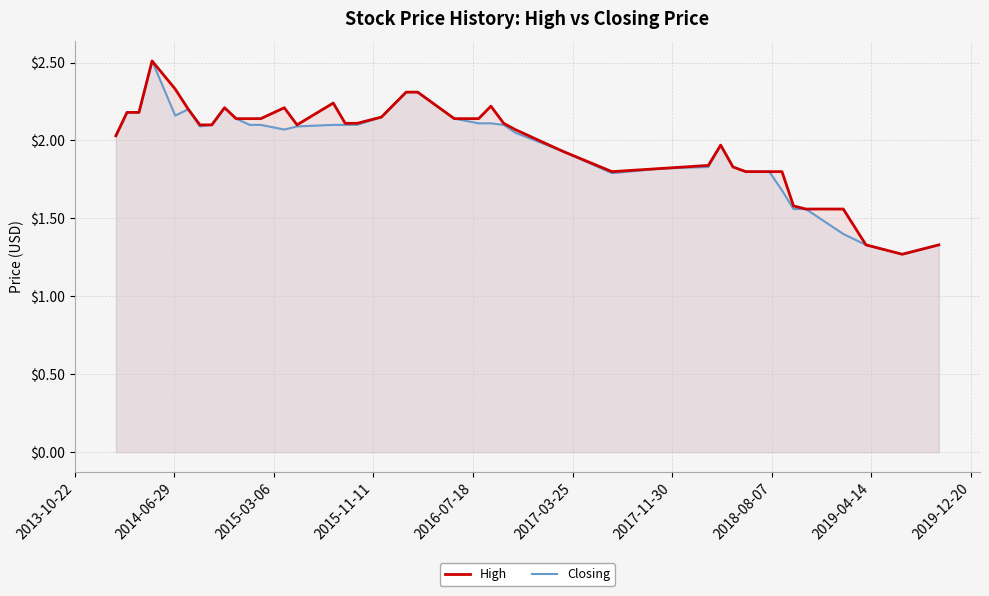

Does the chart have visible grid lines?

Yes